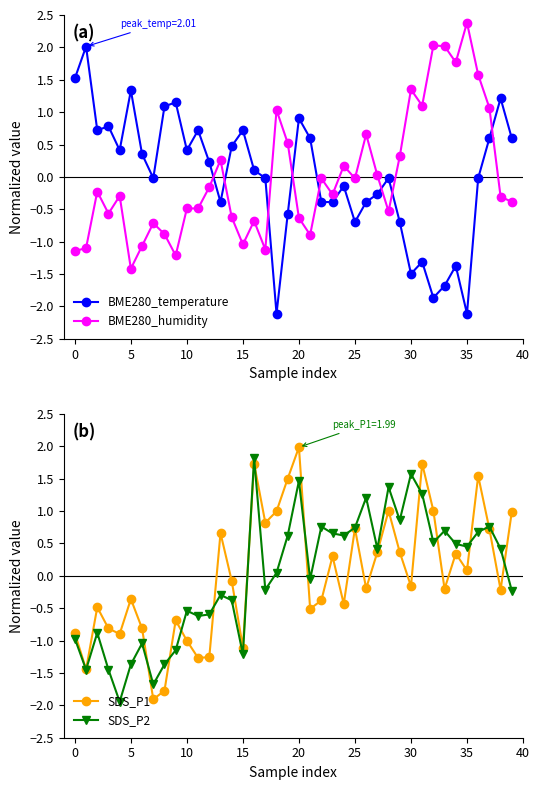

Is the value of BME280_humidity at 20 greater than the value of SDS_P1 at 30?

Yes